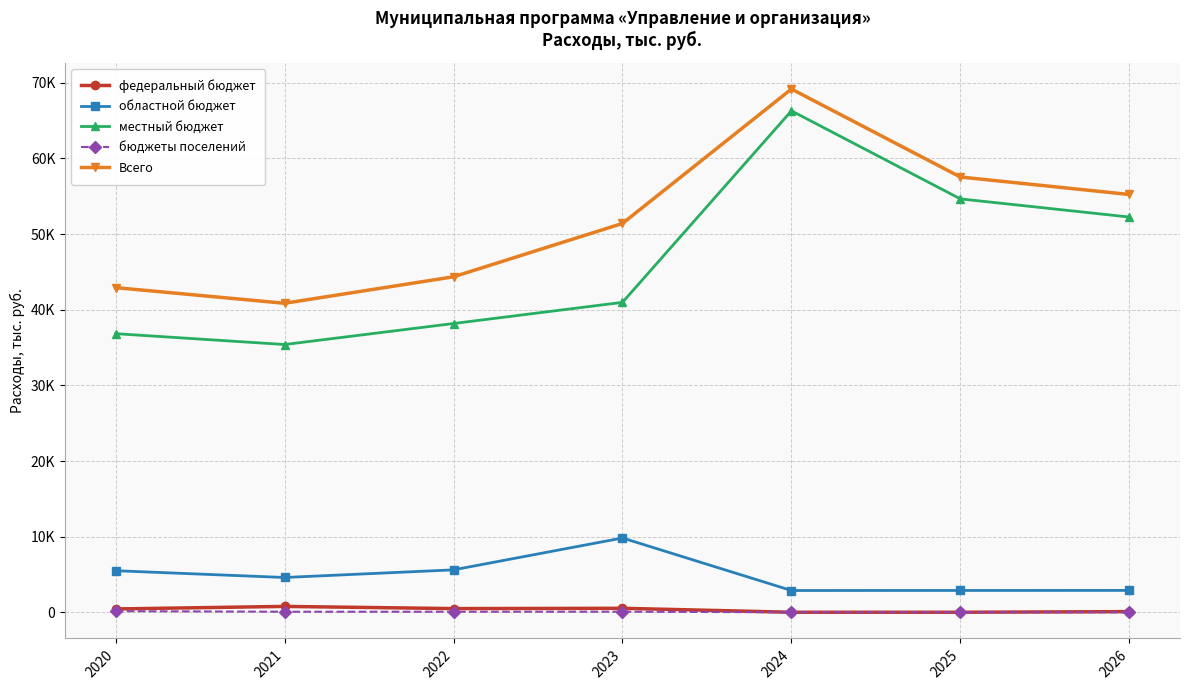

What are all the series names shown in the legend?

федеральный бюджет, областной бюджет, местный бюджет, бюджеты поселений, Всего